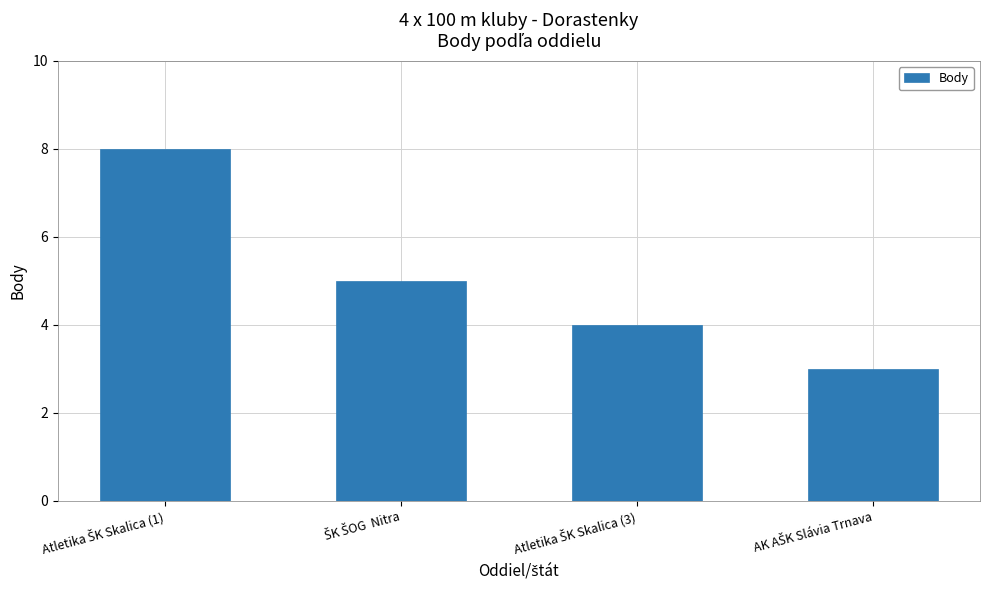

What is the sum of all values?

20